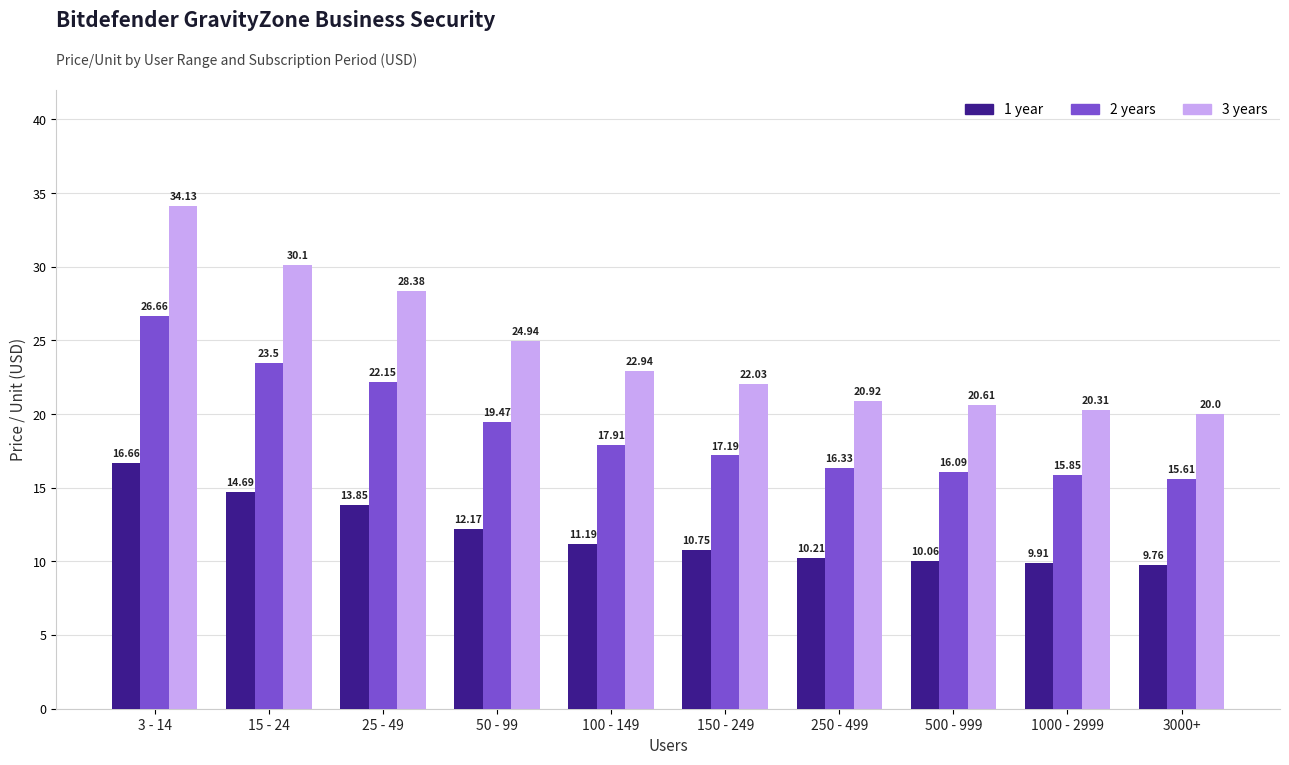

What is the label of the 2nd bar from the left?

15 - 24